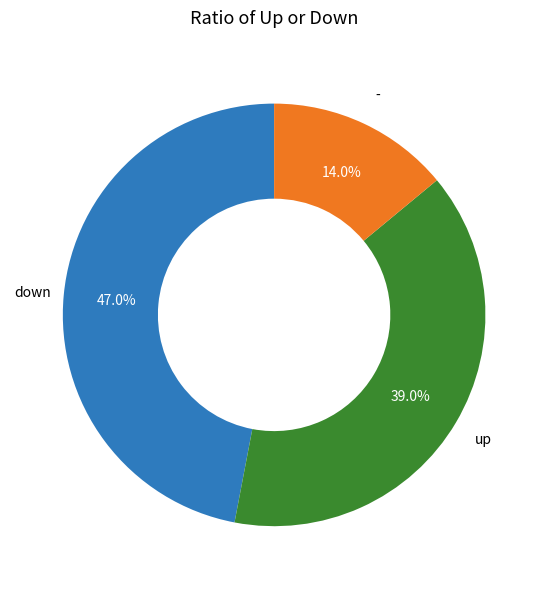

Count the number of slices in the pie.

3